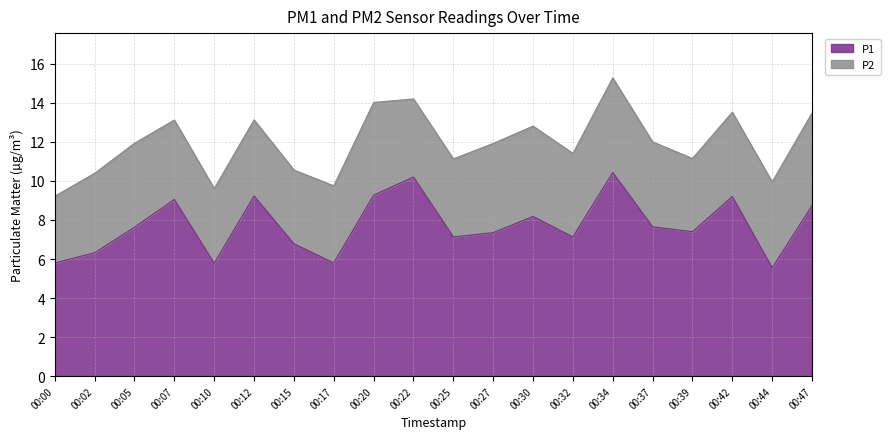

At which category does the chart reach its peak across all series?

00:34